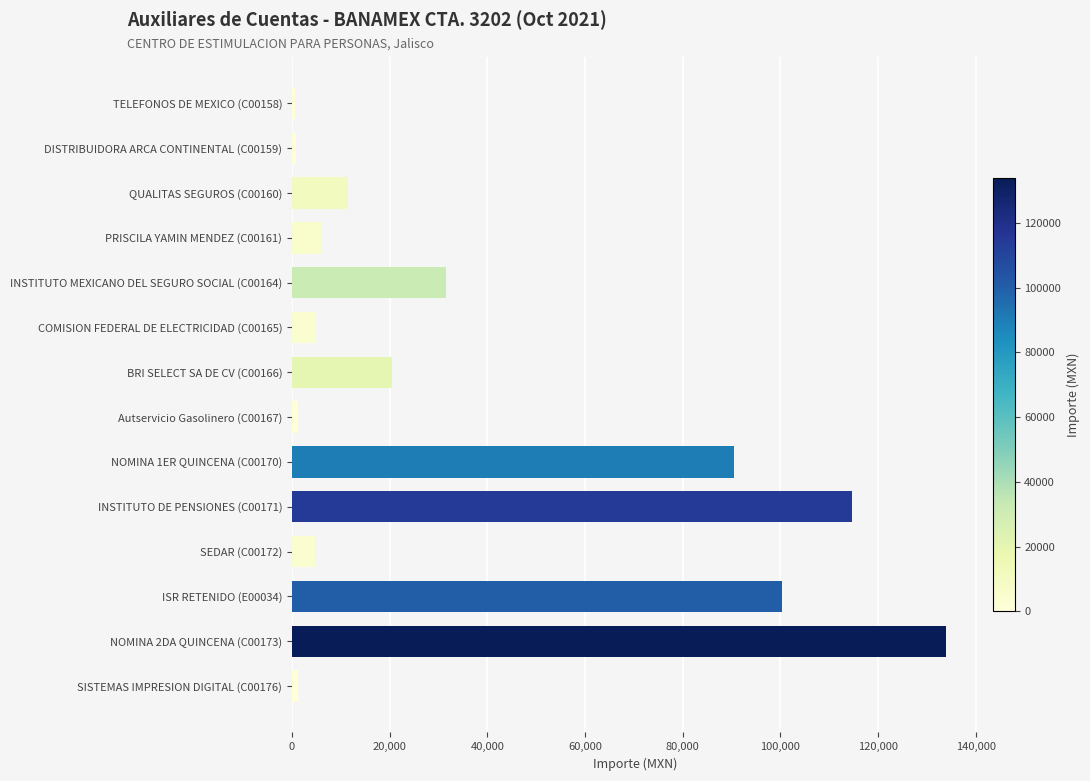

How many data points are less than 11413?

7